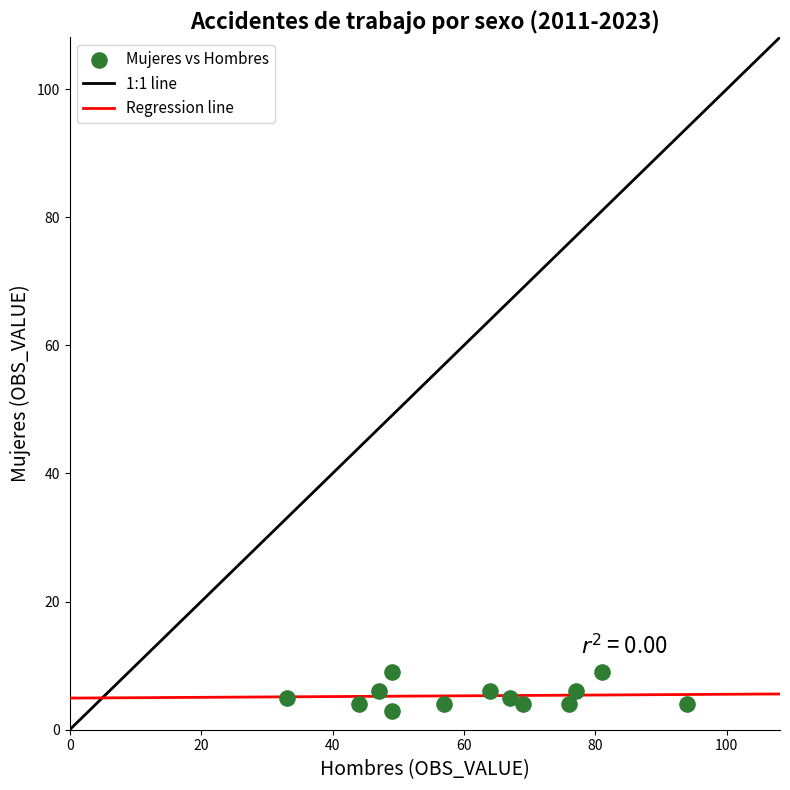

What is the range of Y values (max minus min)?

6